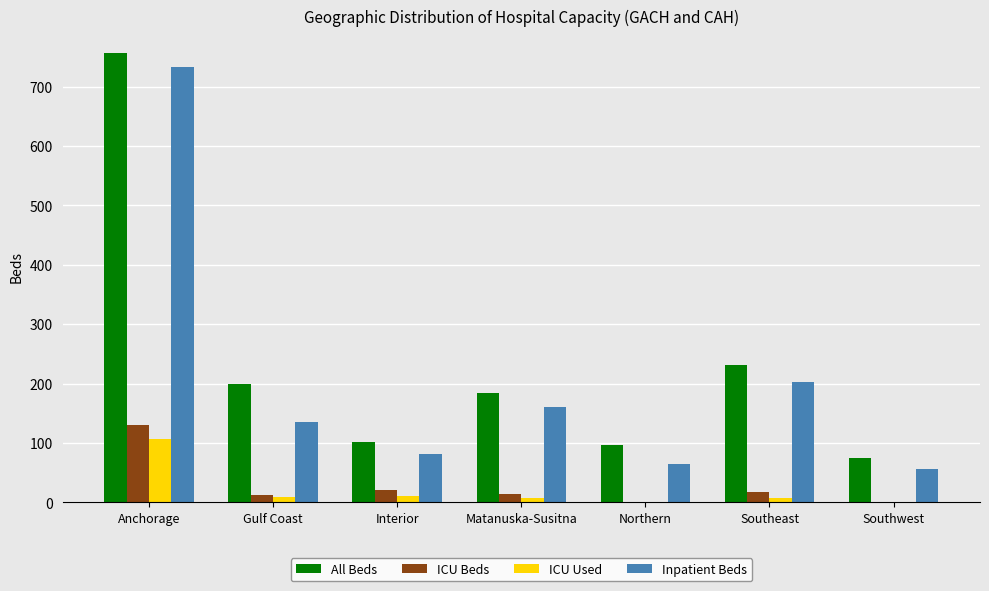

Which series has the widest spread of values?

All Beds